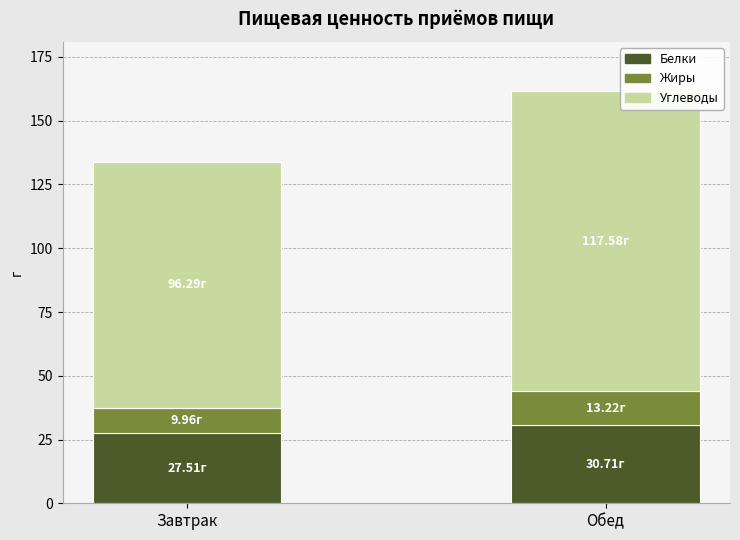

What is the sum of the Белки values at Завтрак and Обед?

58.2